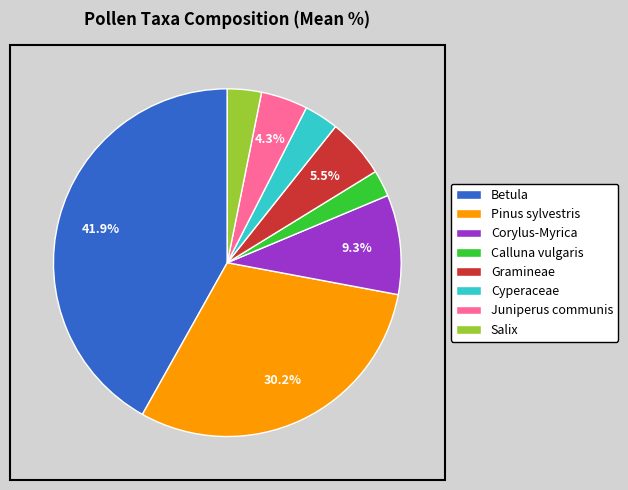

To the nearest percent, what portion does Juniperus communis represent?

4%